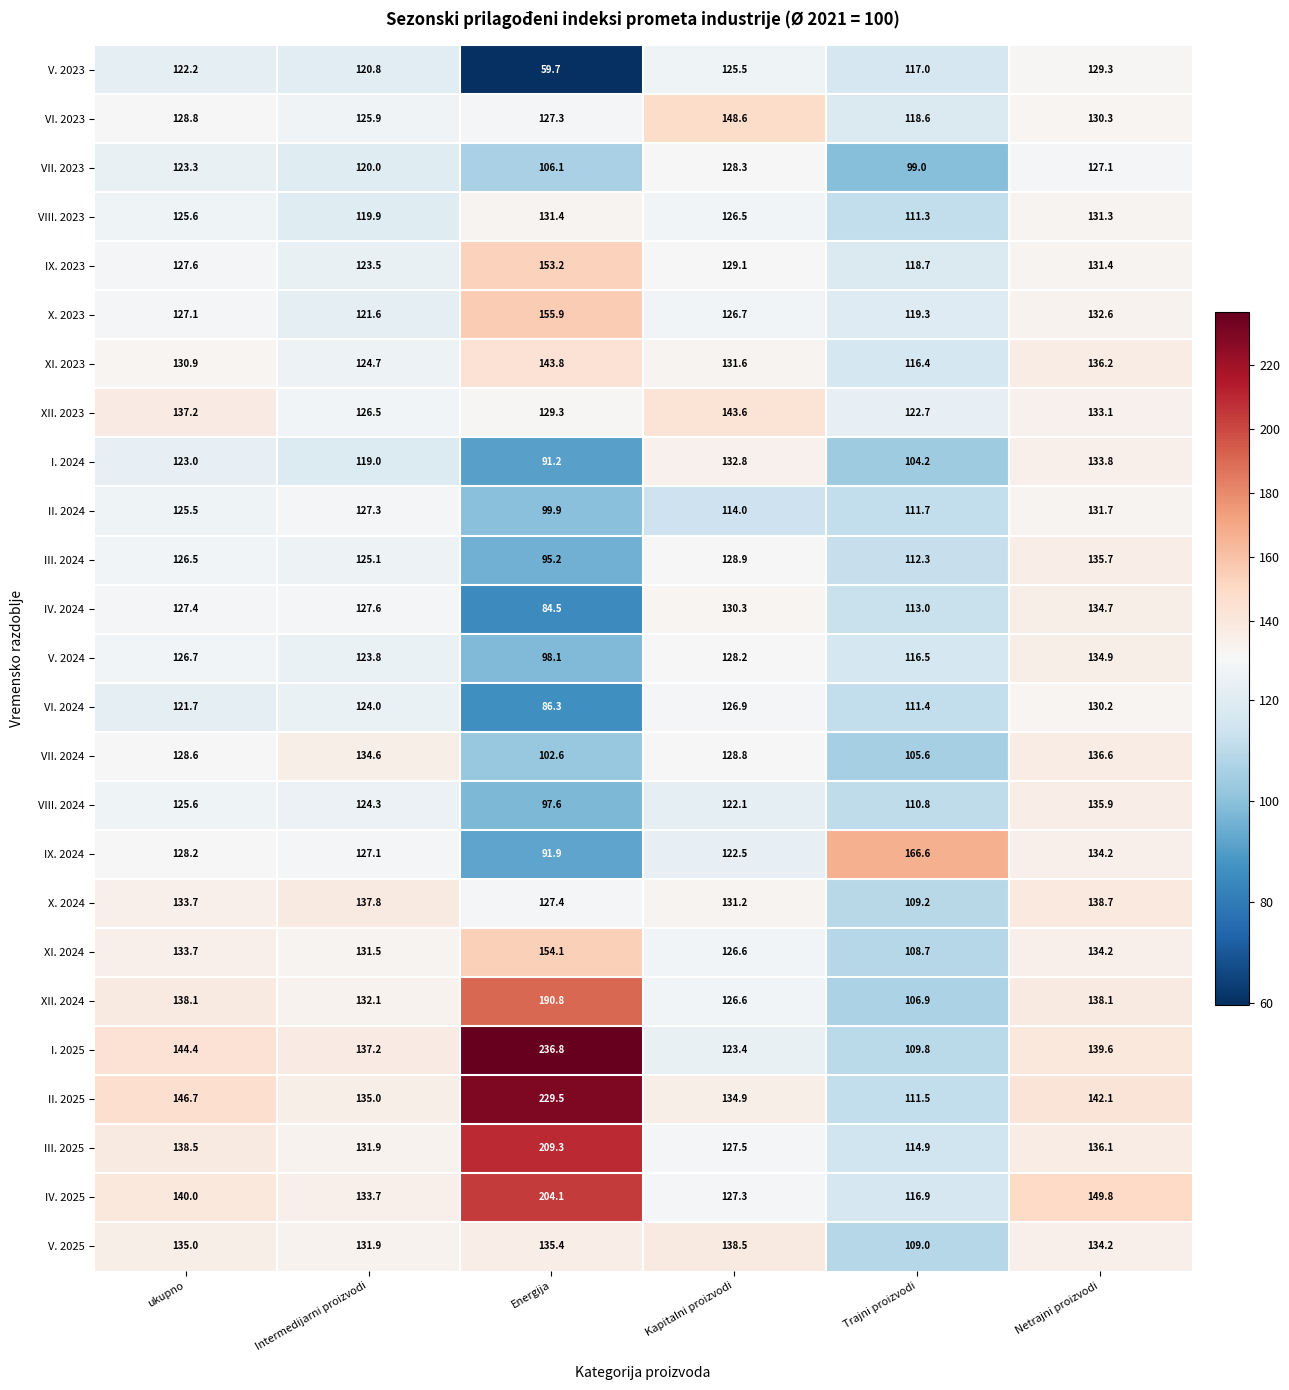

Count the number of data series in this chart.

25